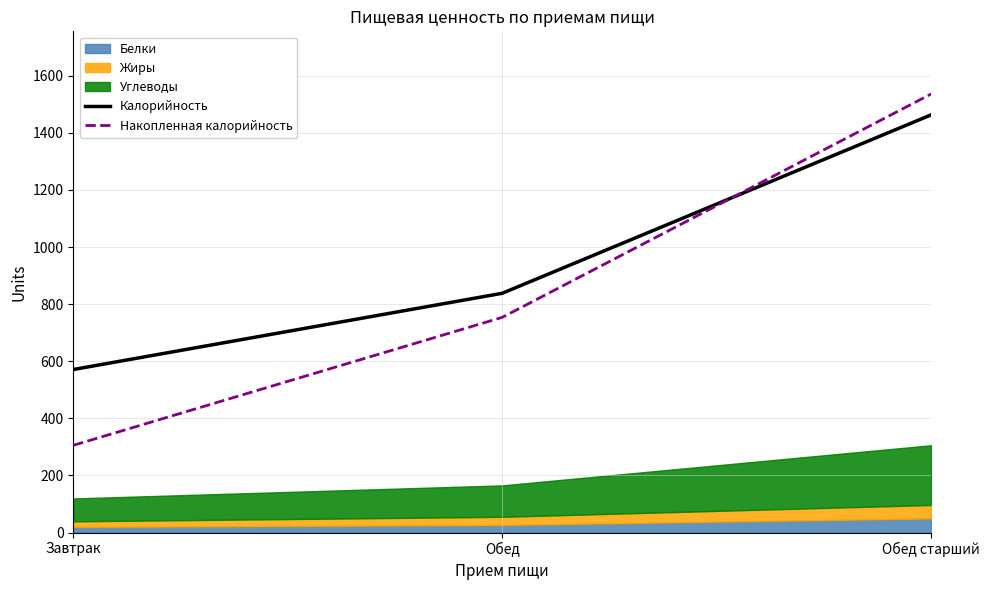

What is the label of the 1st point from the left?

Завтрак